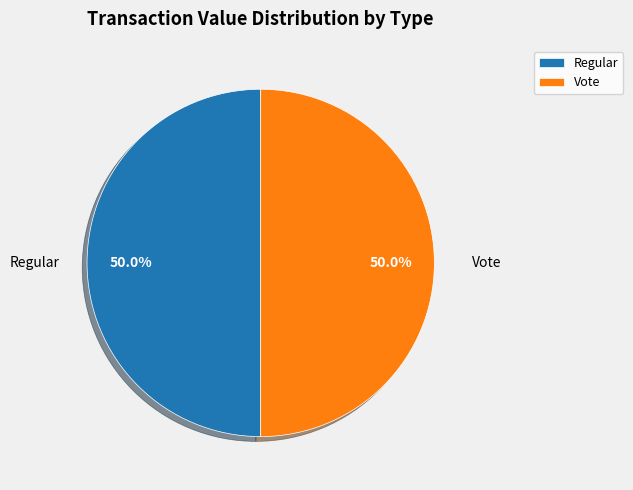

Approximately how many times larger is the value at Vote compared to Regular?

1.0